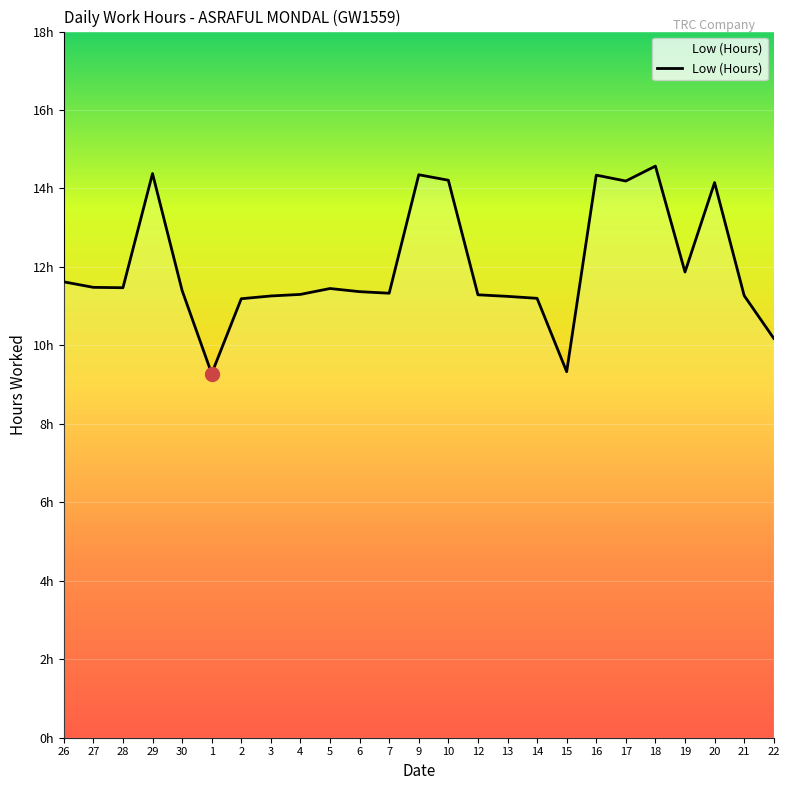

Is this an area chart (filled region under the line)?

Yes